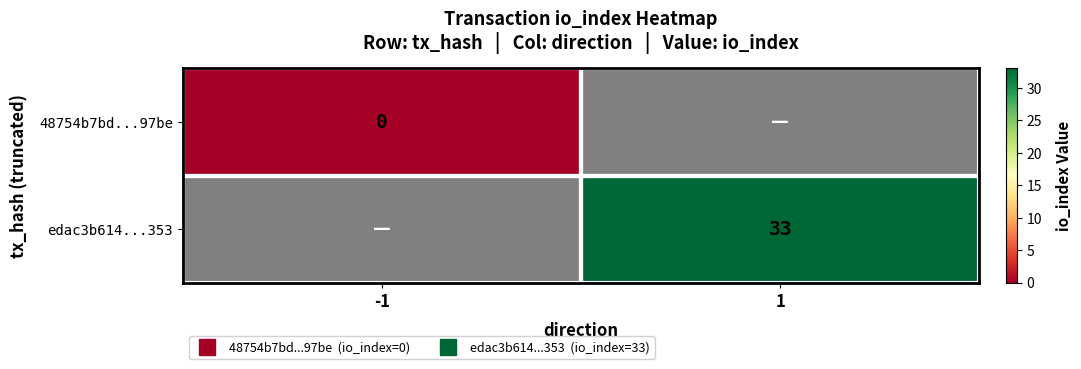

At which label does 48754b7bd...97be reach its minimum?

-1